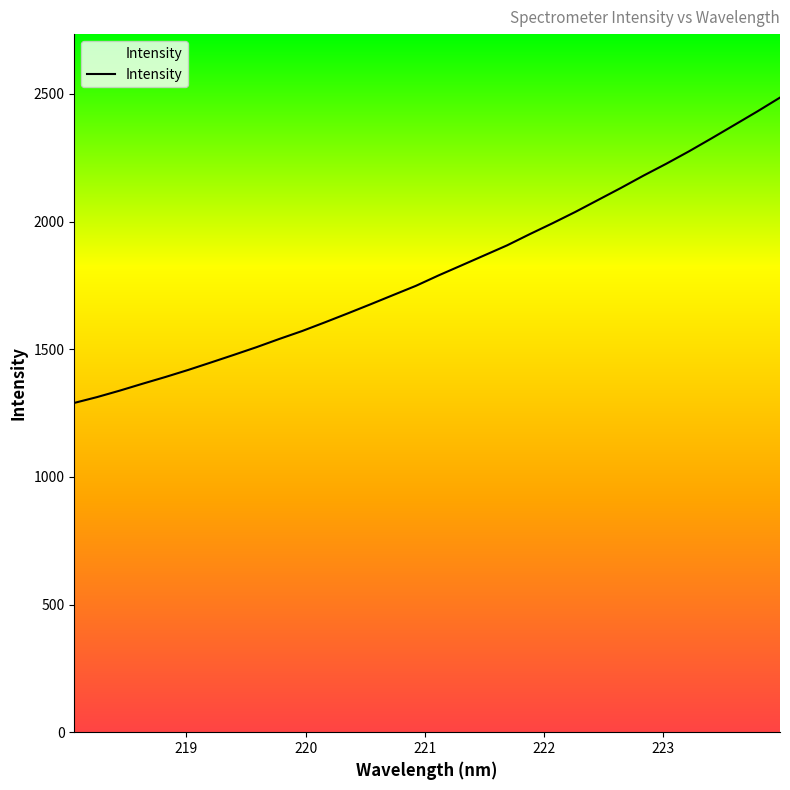

List the labels in order of value, smallest first.

218.0596, 218.2508, 218.442, 218.6332, 218.8244, 219.0156, 219.2067, 219.3979, 219.589, 219.7801, 219.9712, 220.1623, 220.3533, 220.5444, 220.7354, 220.9264, 221.1174, 221.3083, 221.4993, 221.6902, 221.8812, 222.0721, 222.263, 222.4538, 222.6447, 222.8355, 223.0264, 223.2172, 223.408, 223.5987, 223.7895, 223.9802